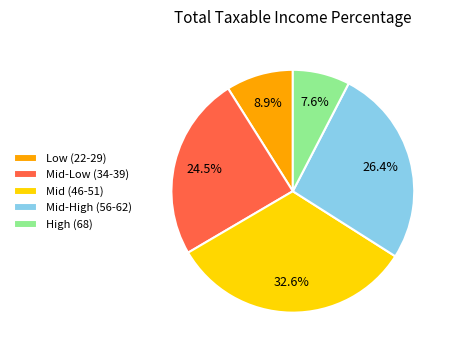

How much of the chart is everything except High (68)?

92.4%